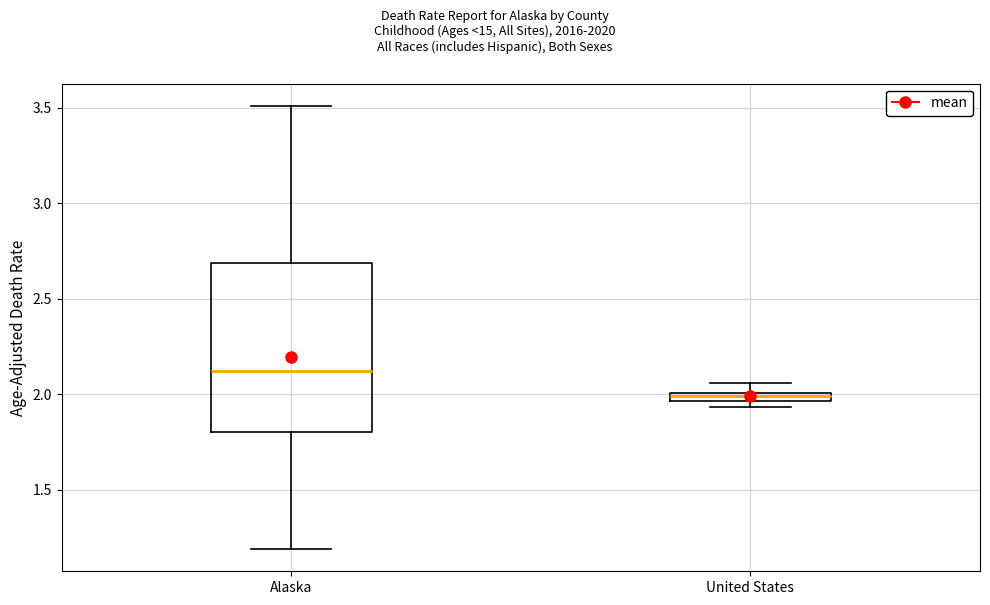

Comparing the boxes themselves (not the whiskers), which one is the tallest?

Alaska